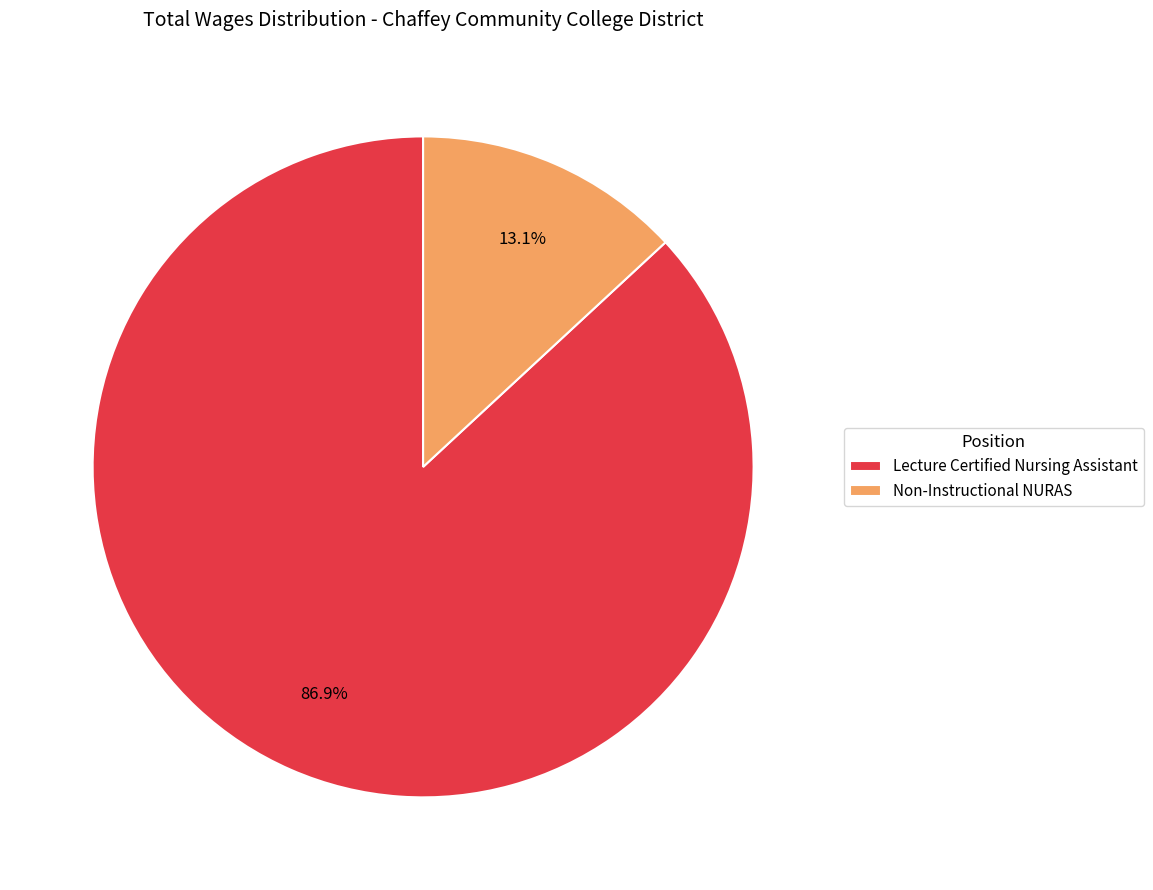

What is the majority slice?

Lecture Certified Nursing Assistant